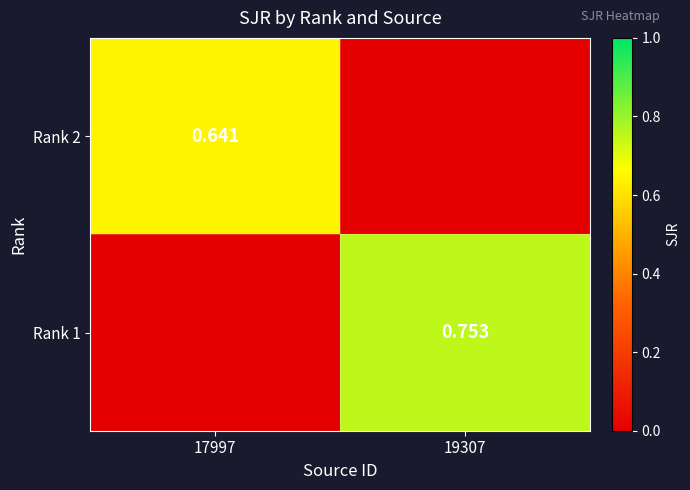

What is the maximum value shown in the chart?

0.8